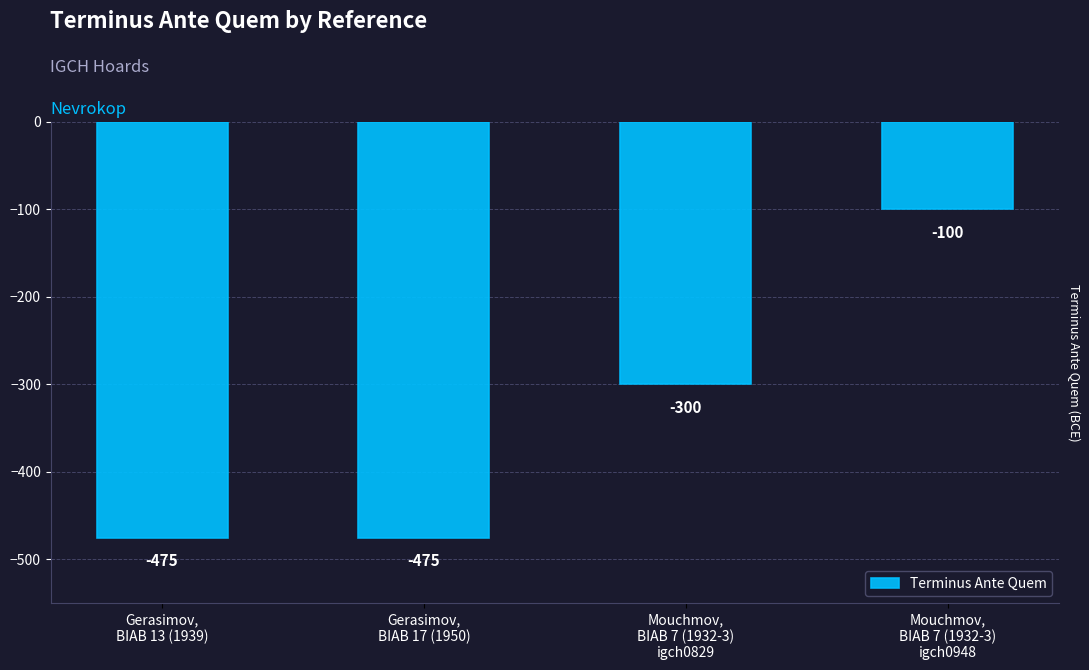

What is the difference between the second highest and second lowest values?

175